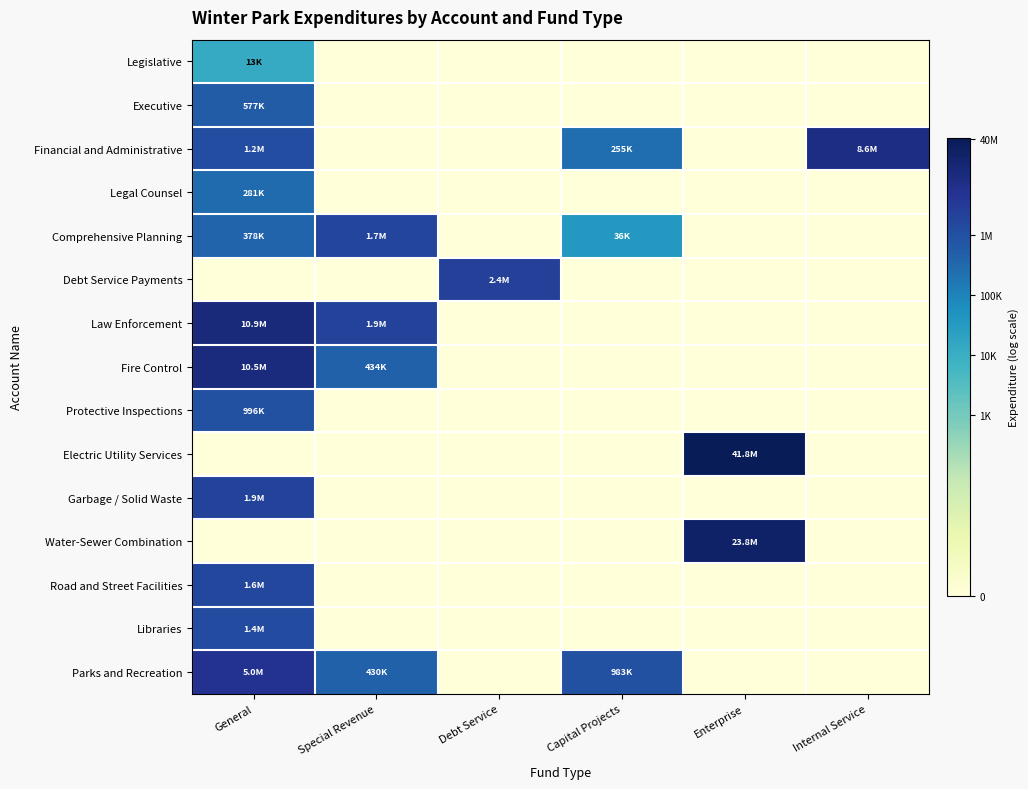

List the series in order of their peak value, highest first.

Electric Utility Services, Water-Sewer Combination, Law Enforcement, Fire Control, Financial and Administrative, Parks and Recreation, Debt Service Payments, Garbage / Solid Waste, Comprehensive Planning, Road and Street Facilities, Libraries, Protective Inspections, Executive, Legal Counsel, Legislative